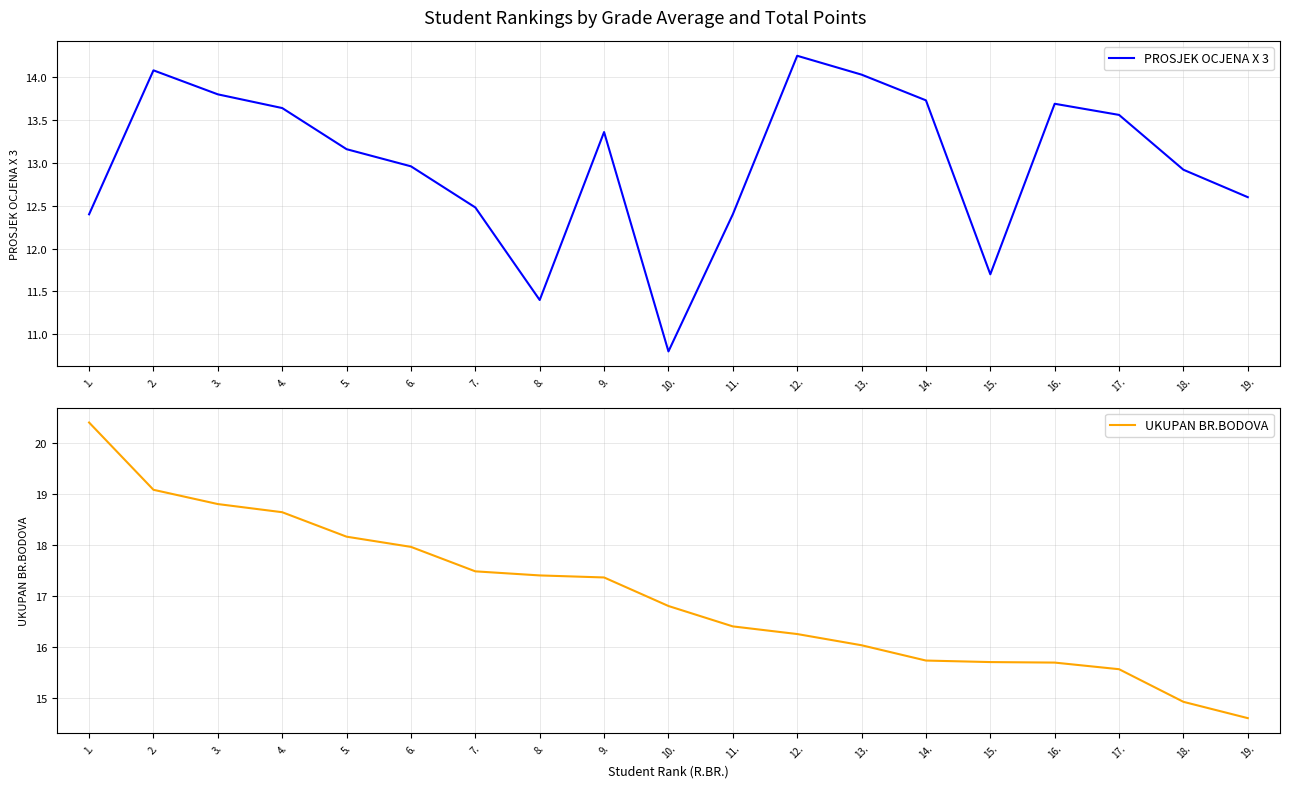

What is the label of the 4th point from the left?

4.